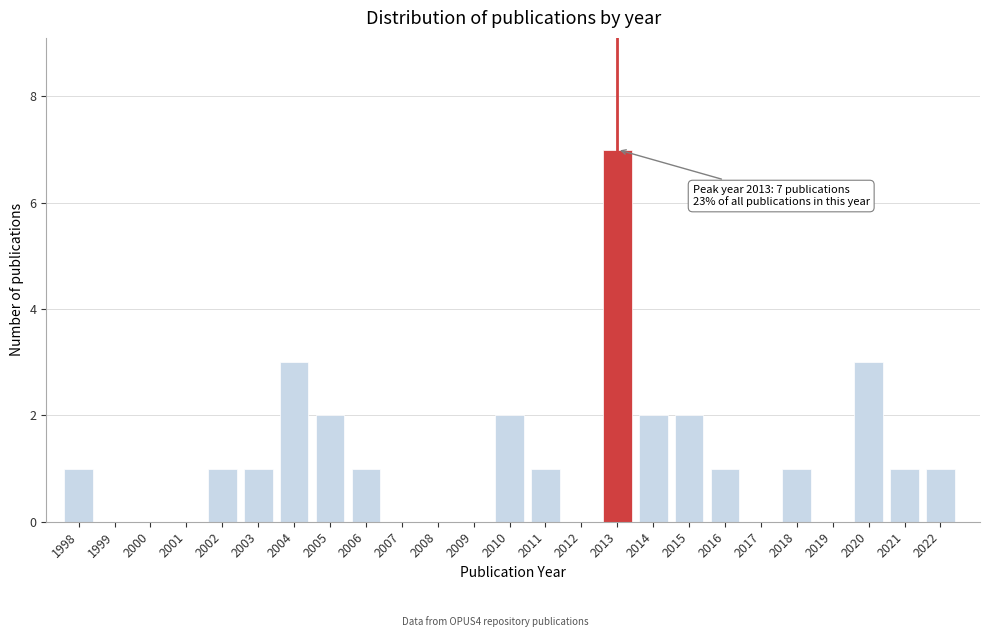

Reading left to right, transcribe all the data shown in this chart.

1998=1	1999=0	2000=0	2001=0	2002=1	2003=1	2004=3	2005=2	2006=1	2007=0	2008=0	2009=0	2010=2	2011=1	2012=0	2013=7	2014=2	2015=2	2016=1	2017=0	2018=1	2019=0	2020=3	2021=1	2022=1